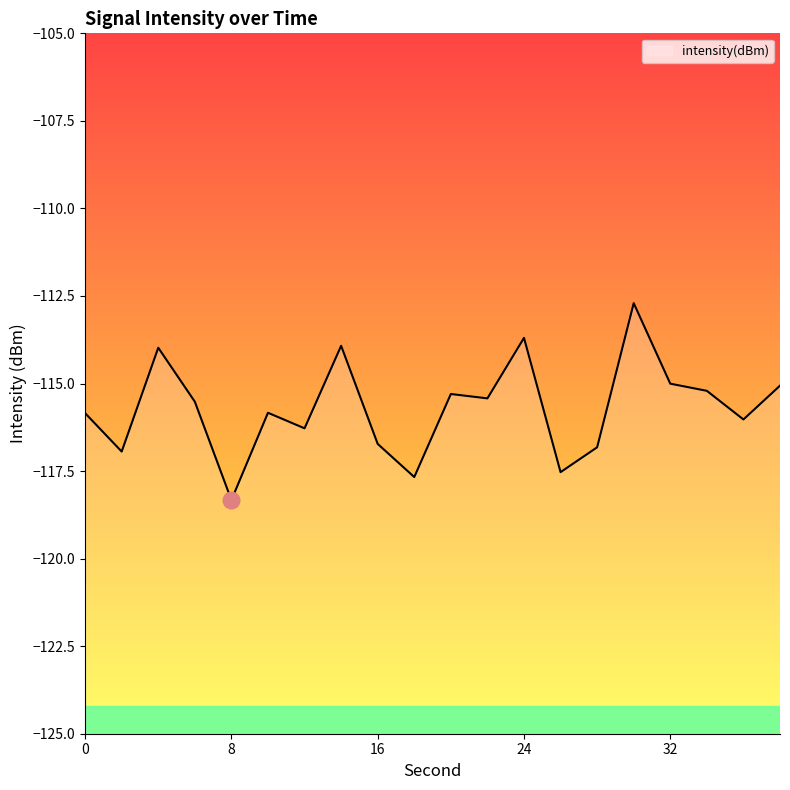

Reading right to left, what are all the values shown in this chart?

-115.1	-116.0	-115.2	-115.0	-112.7	-116.8	-117.5	-113.7	-115.4	-115.3	-117.7	-116.7	-113.9	-116.3	-115.8	-118.3	-115.5	-114.0	-116.9	-115.8